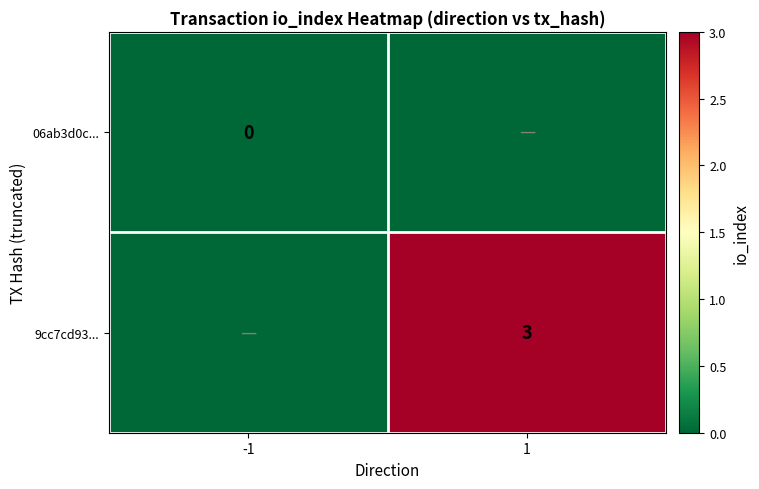

The value of 9cc7cd93... at 1 is 3. True or false?

True